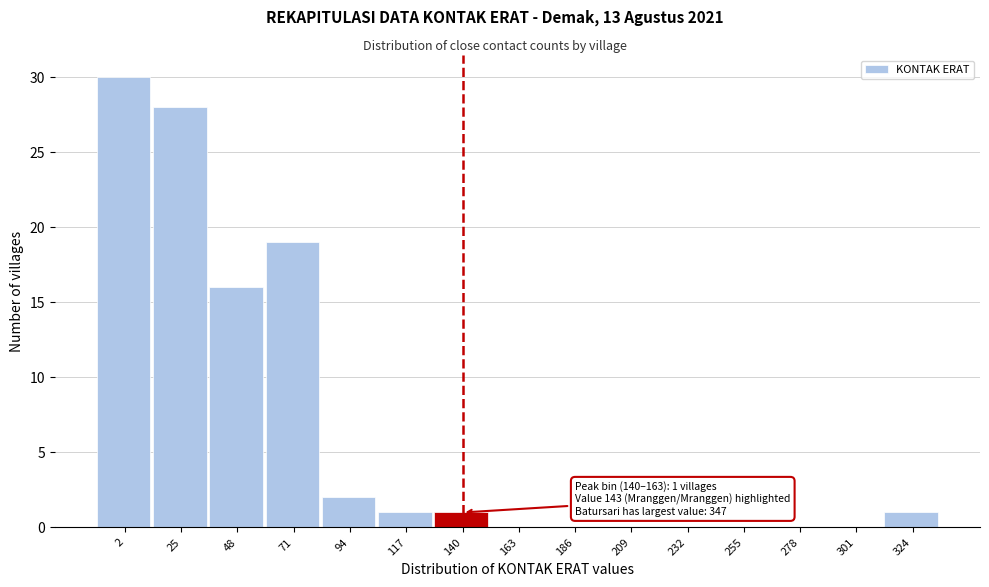

Reading left to right, list all the values displayed in this chart.

2=30	25=28	48=16	71=19	94=2	117=1	140=1	163=0	186=0	209=0	232=0	255=0	278=0	301=0	324=1